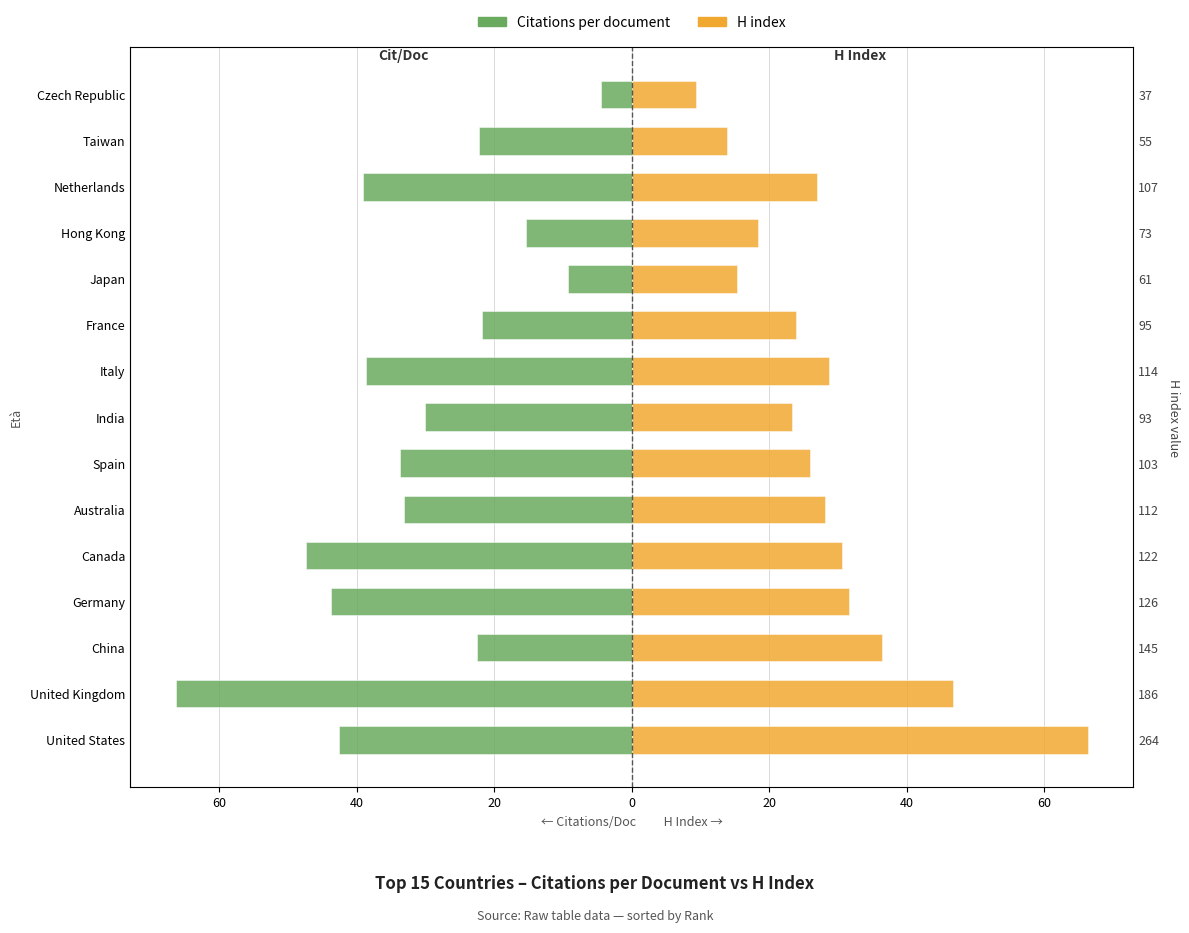

What is the approximate value of H index at United Kingdom?

46.7